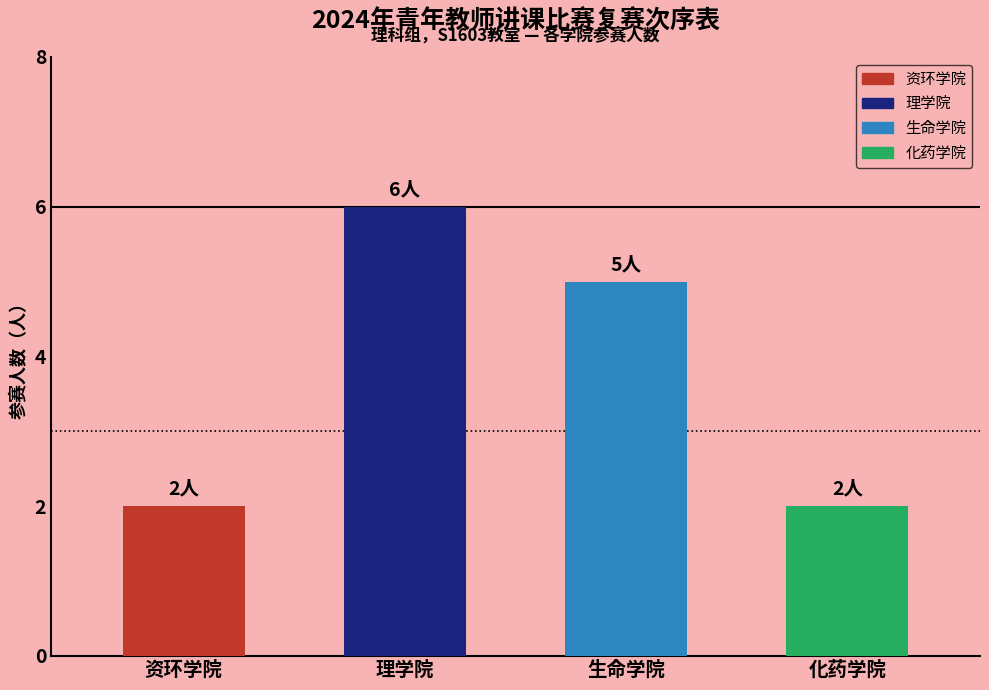

What is the label of the 4th bar from the left?

化药学院